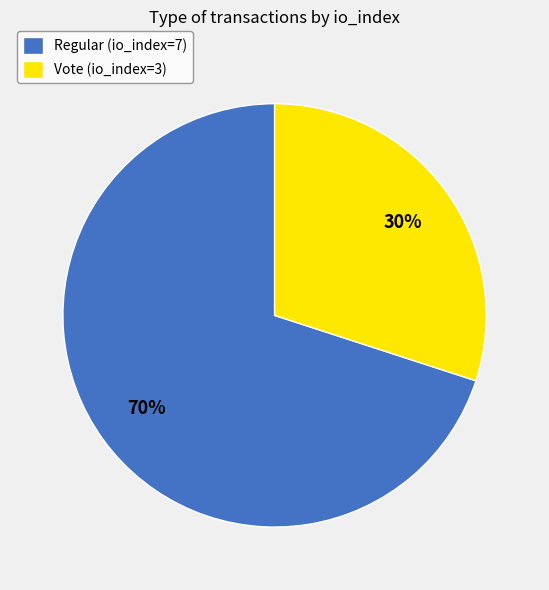

Is Vote (io_index=3) the majority of the pie?

No